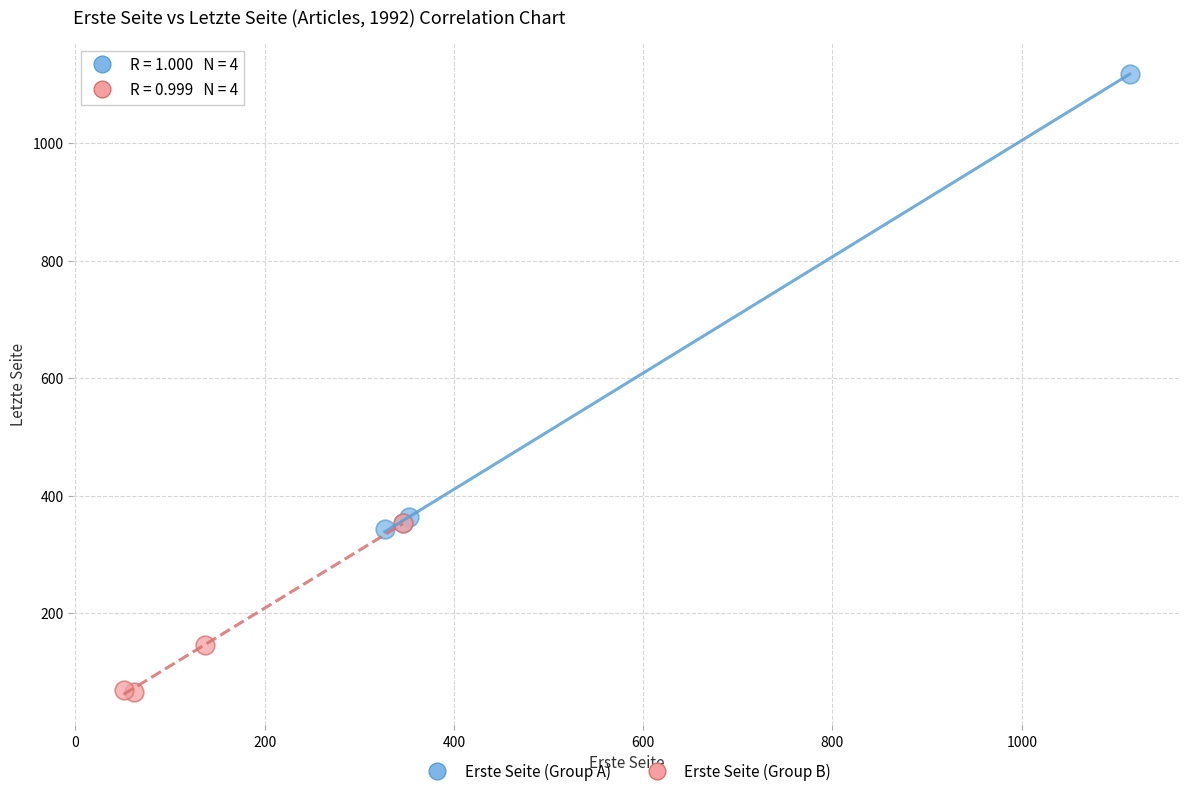

Which series has the widest spread of Y values?

Erste Seite (Group A)